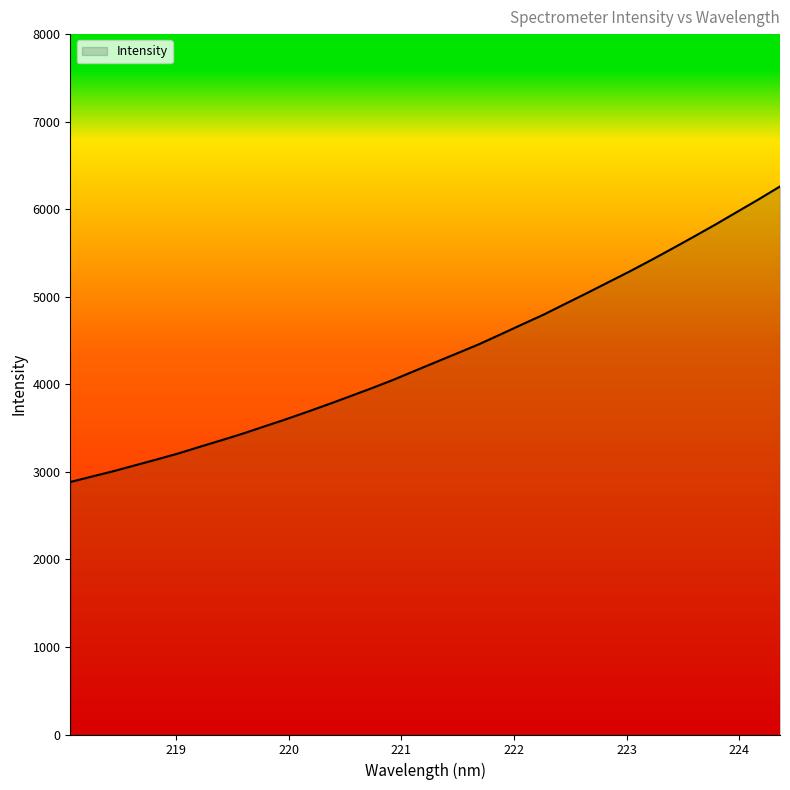

What is the minimum value shown in the chart?

2884.0